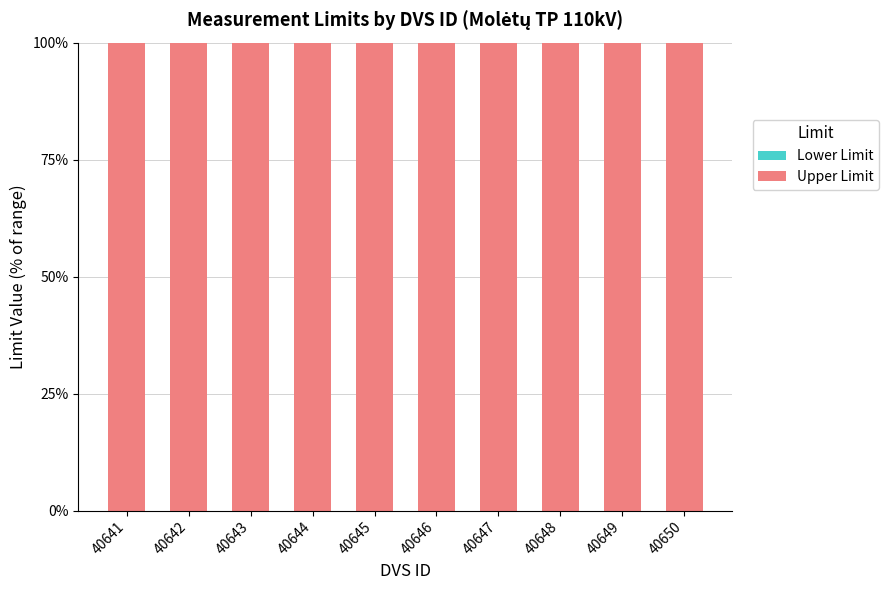

Is the value of Upper Limit at 40643 greater than the value of Lower Limit at 40643?

Yes